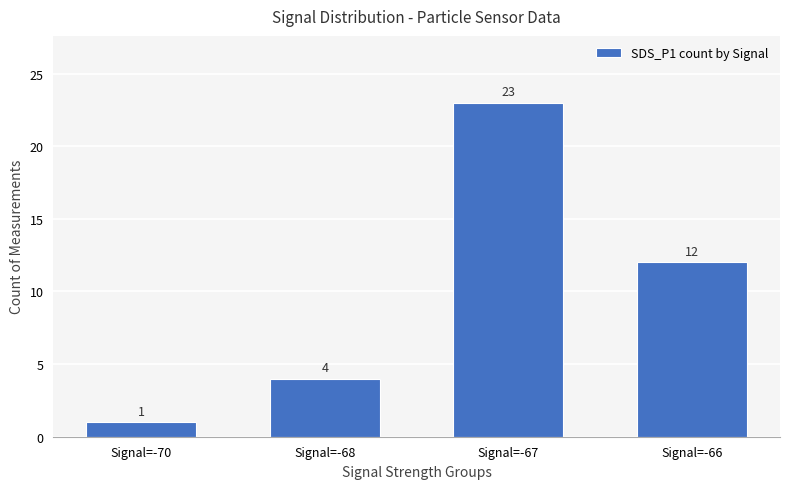

What is the value of the 2nd bar from the left?

4